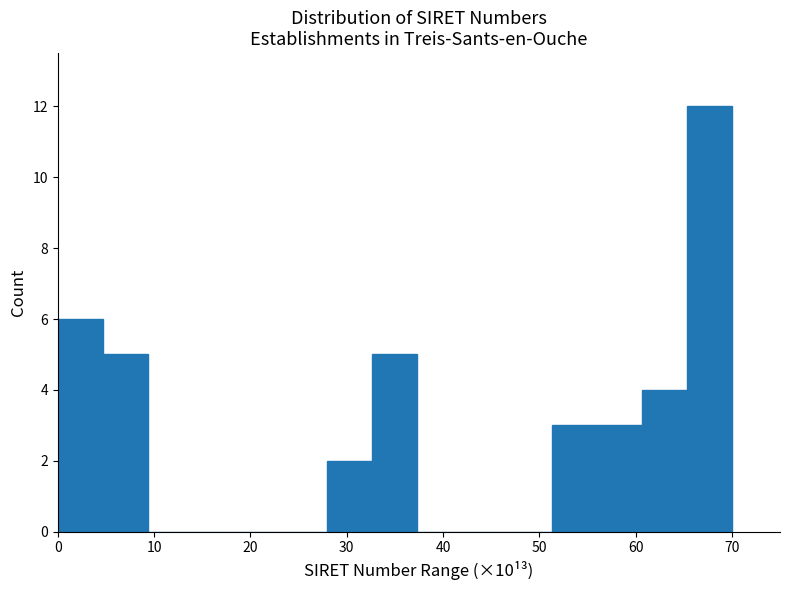

What is the height of the bar covering 33 to 37 on the x-axis? Neither the bar edges nor the heights are printed on the chart, so give them approximately, as read against the axes.

5